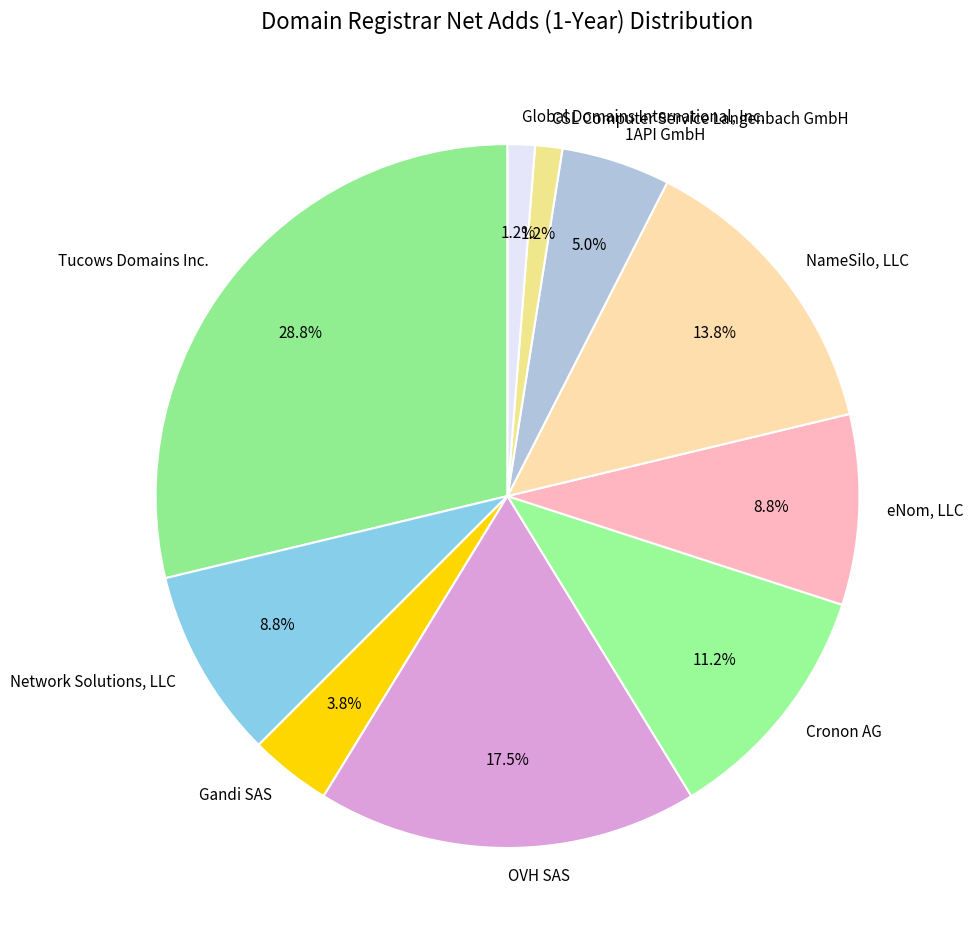

To the nearest percent, what is the combined percentage of eNom, LLC and OVH SAS?

26%